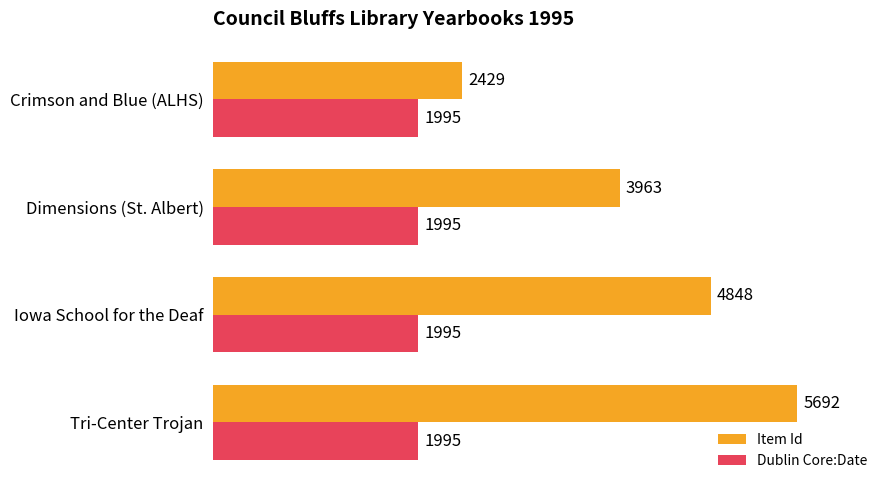

What is the highest value of the Item Id series?

5692